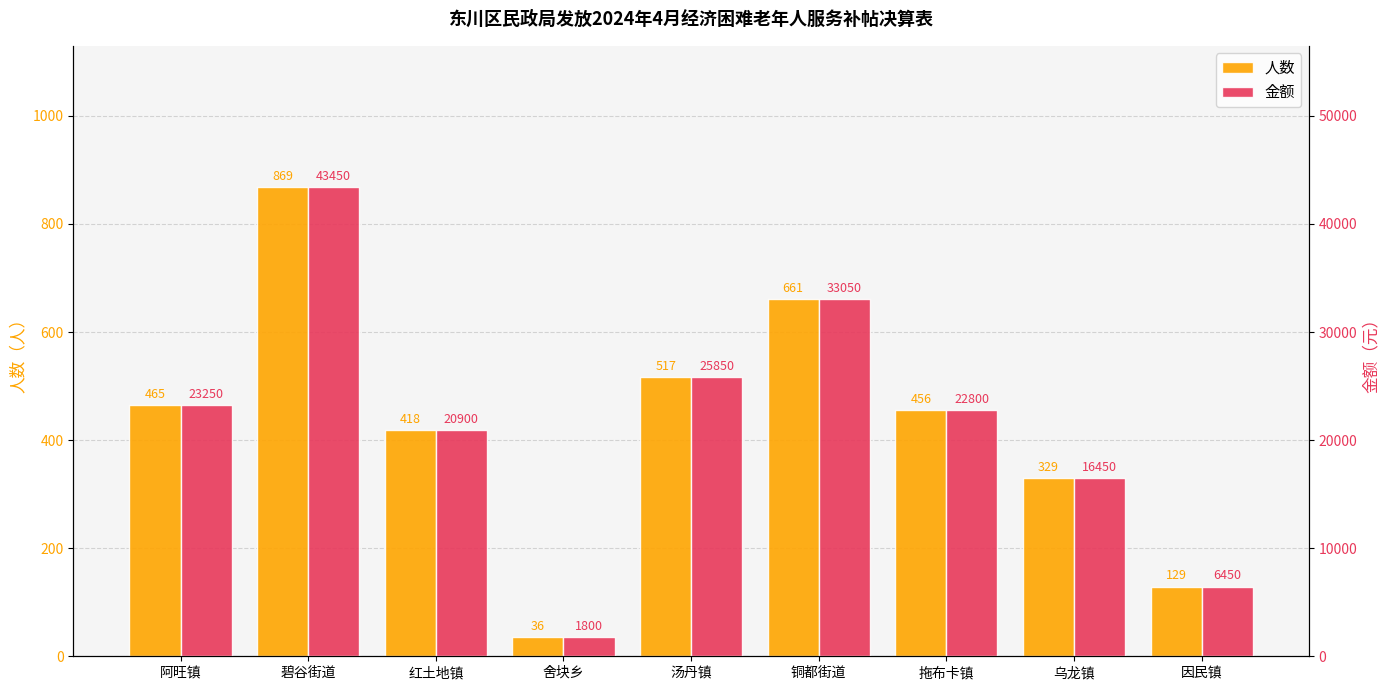

Between 拖布卡镇 and 乌龙镇, which series saw the biggest shift?

金额